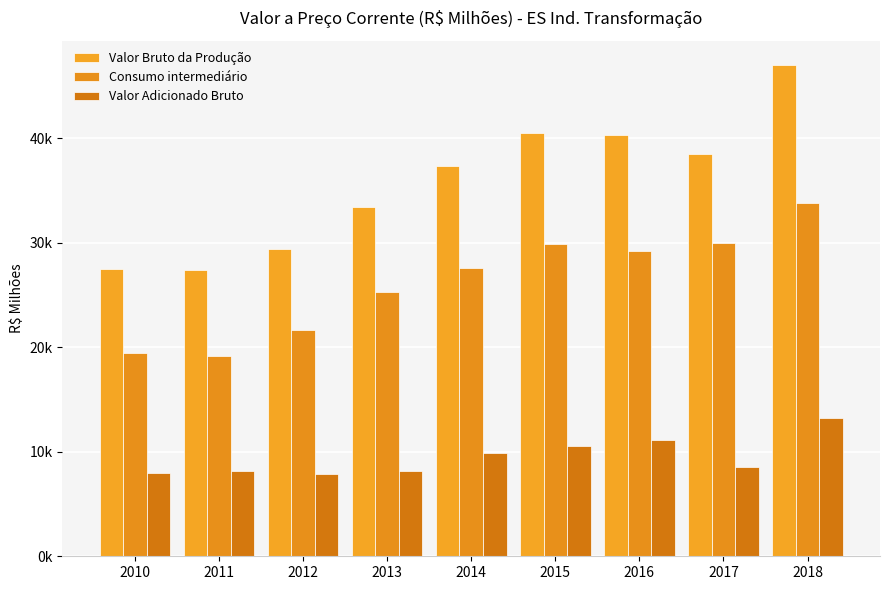

At 2010, list the series in order from largest to smallest.

Valor Bruto da Produção, Consumo intermediário, Valor Adicionado Bruto